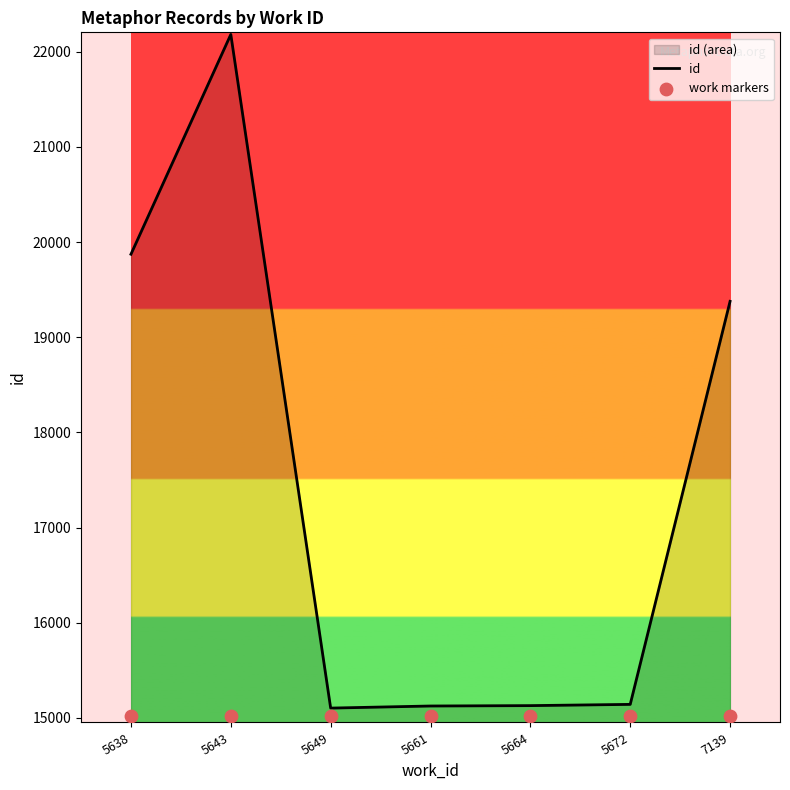

At which category is the sum across all series the highest?

5643